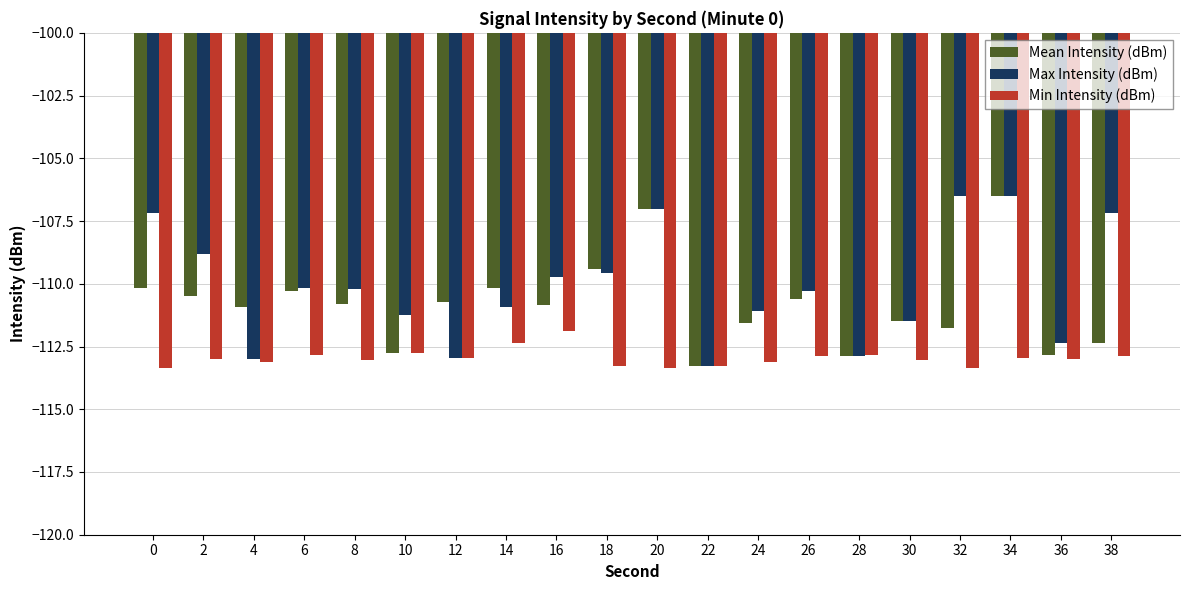

Which category has the highest value in the Min Intensity (dBm) series?

16